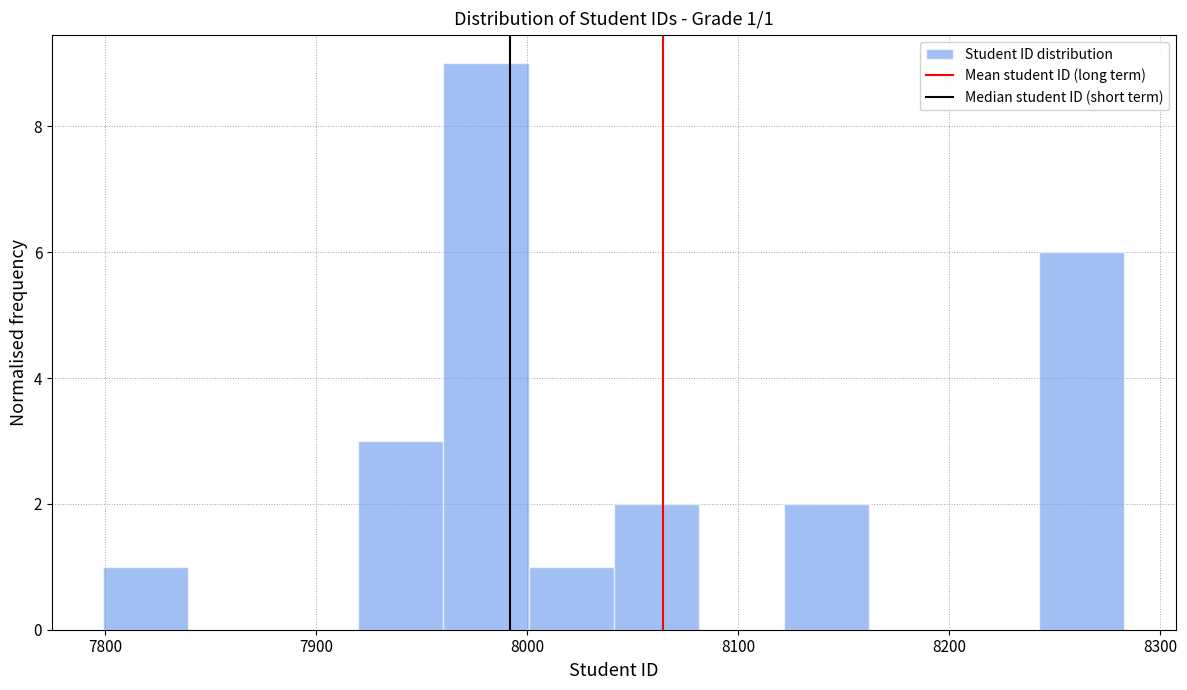

Over which range of the x-axis is the bar tallest?

7960 to 8000